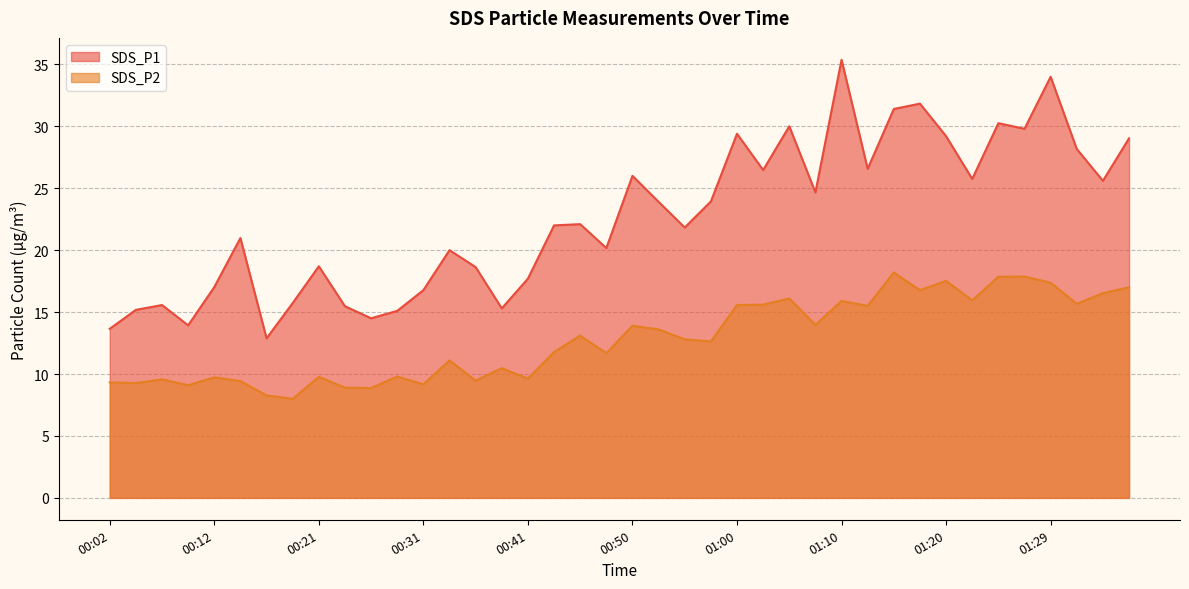

Reading left to right, what are all the values shown in this chart?

SDS_P1: 00:02=13.7	00:04=15.2	00:07=15.6	00:09=13.9	00:12=17.0	00:14=21.0	00:16=12.9	00:19=15.7	00:21=18.7	00:24=15.5	00:26=14.5	00:29=15.1	00:31=16.8	00:33=20.0	00:36=18.6	00:38=15.3	00:41=17.7	00:43=22.0	00:46=22.1	00:48=20.2	00:50=26.0	00:53=23.9	00:55=21.8	00:58=23.9	01:00=29.4	01:03=26.5	01:05=30.0	01:07=24.7	01:10=35.4	01:12=26.6	01:15=31.4	01:17=31.8	01:20=29.2	01:22=25.8	01:25=30.2	01:27=29.8	01:29=34.0	01:32=28.2	01:34=25.6	01:37=29.0
SDS_P2: 00:02=9.3	00:04=9.3	00:07=9.6	00:09=9.1	00:12=9.7	00:14=9.4	00:16=8.3	00:19=8.0	00:21=9.8	00:24=8.9	00:26=8.9	00:29=9.8	00:31=9.2	00:33=11.1	00:36=9.5	00:38=10.5	00:41=9.6	00:43=11.8	00:46=13.1	00:48=11.7	00:50=13.9	00:53=13.6	00:55=12.8	00:58=12.6	01:00=15.6	01:03=15.6	01:05=16.1	01:07=14.0	01:10=15.9	01:12=15.5	01:15=18.2	01:17=16.8	01:20=17.5	01:22=15.9	01:25=17.9	01:27=17.9	01:29=17.4	01:32=15.7	01:34=16.5	01:37=17.0